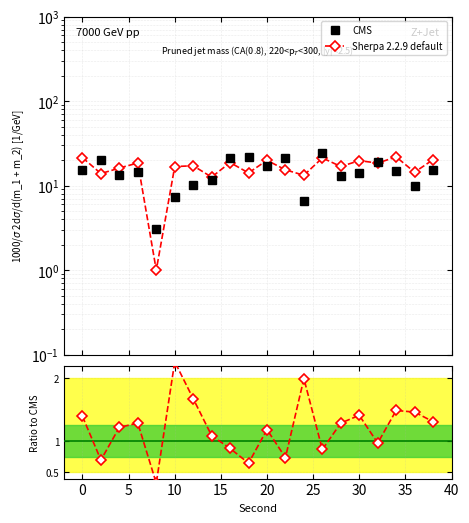

What is the smallest value displayed?

0.3